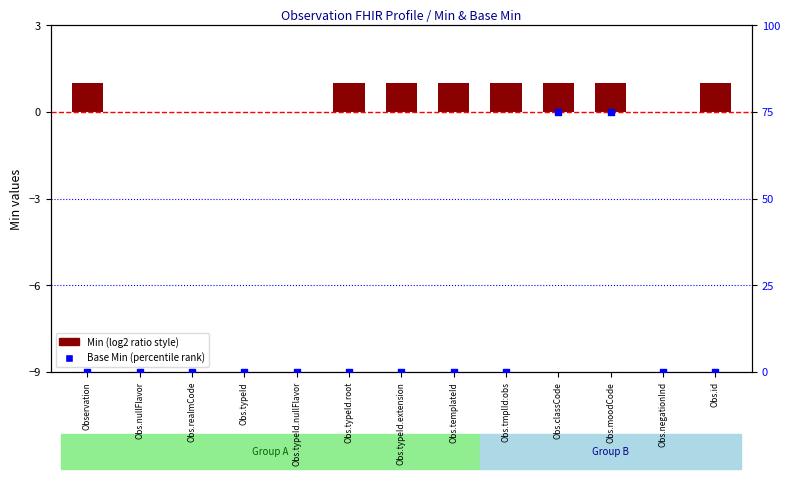

Which has a higher value, Obs.moodCode or Obs.typeId.root?

Obs.moodCode